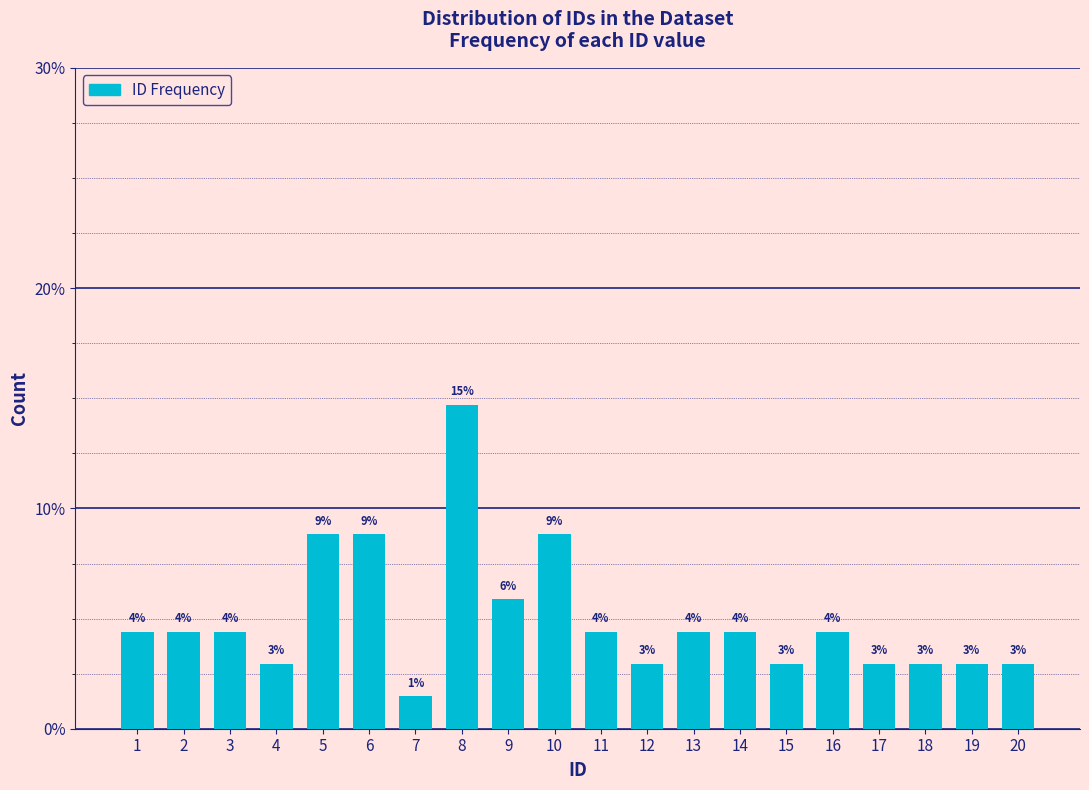

Are the bars horizontal?

No